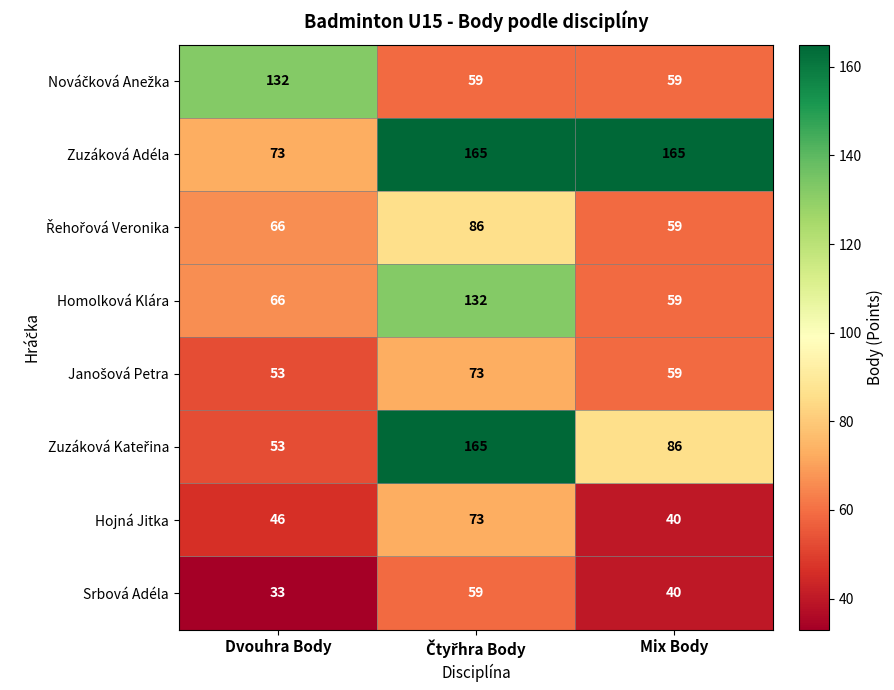

Where is Hojná Jitka nearest to the value 56?

Dvouhra Body